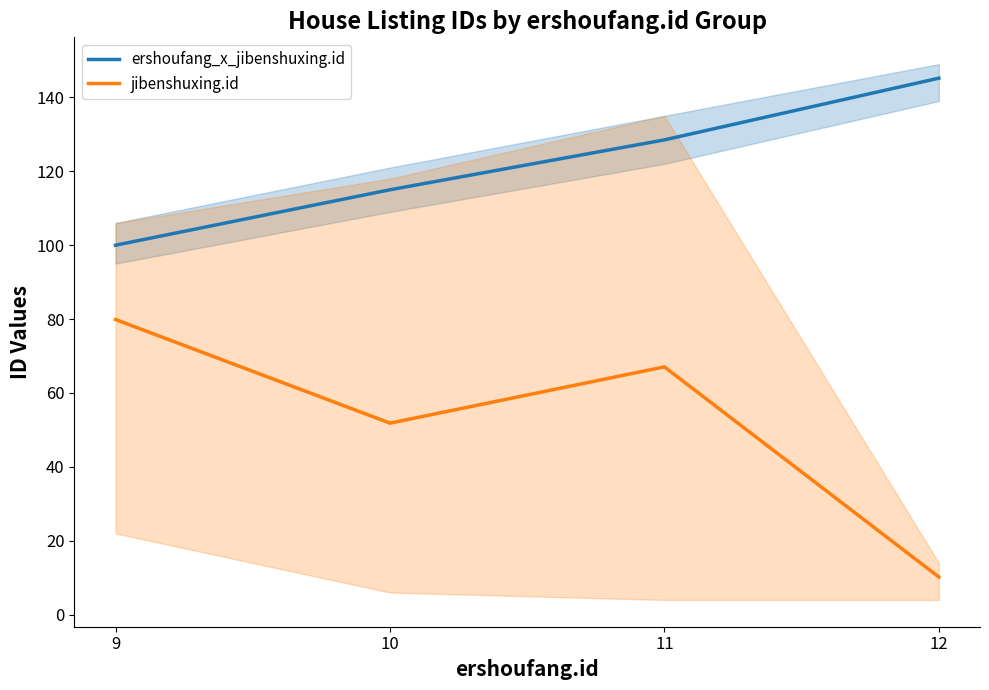

True or false: jibenshuxing.id has more than 0 points higher than both neighbors.

True